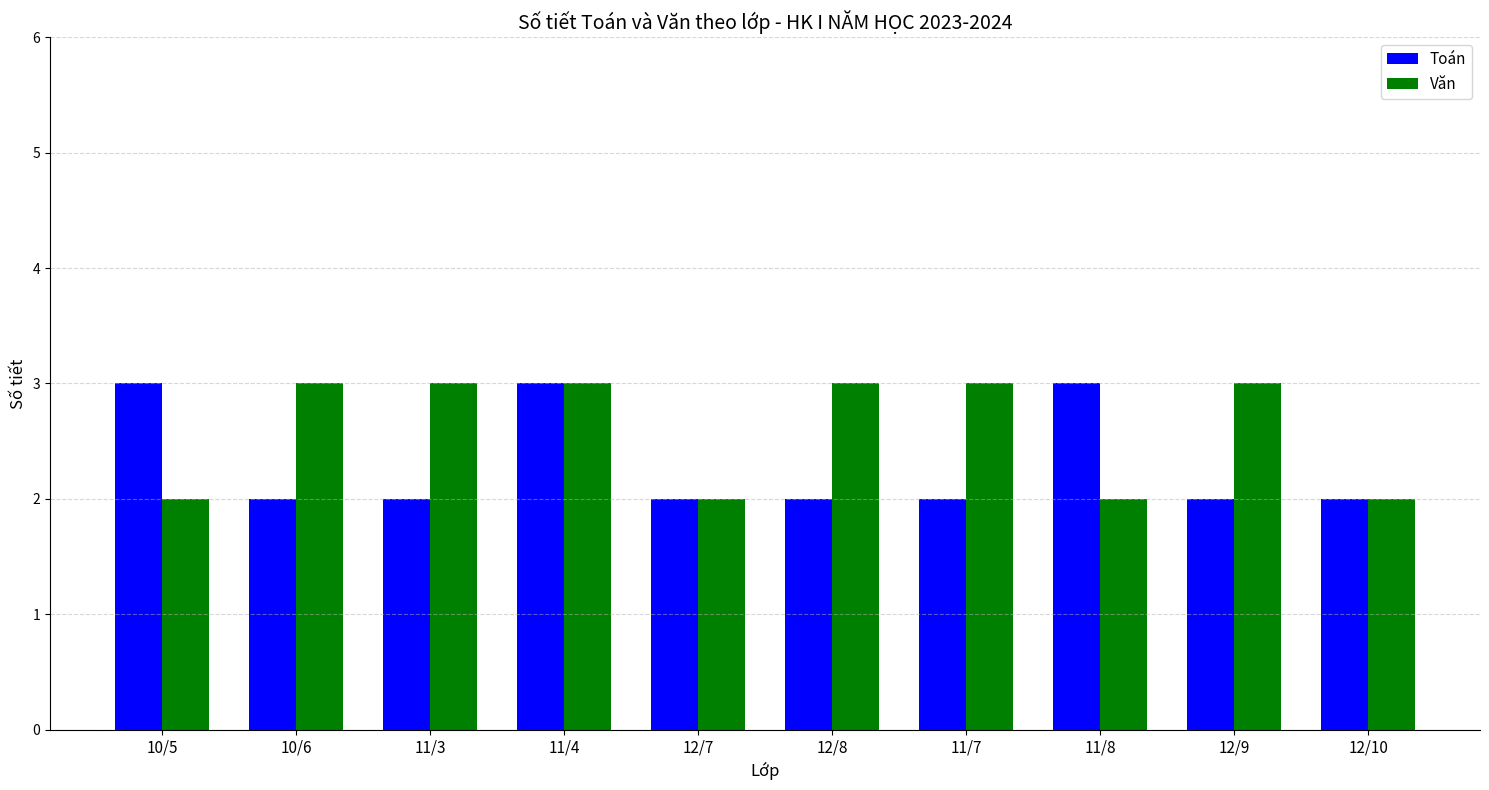

What is the label of the 2nd bar from the left?

10/6